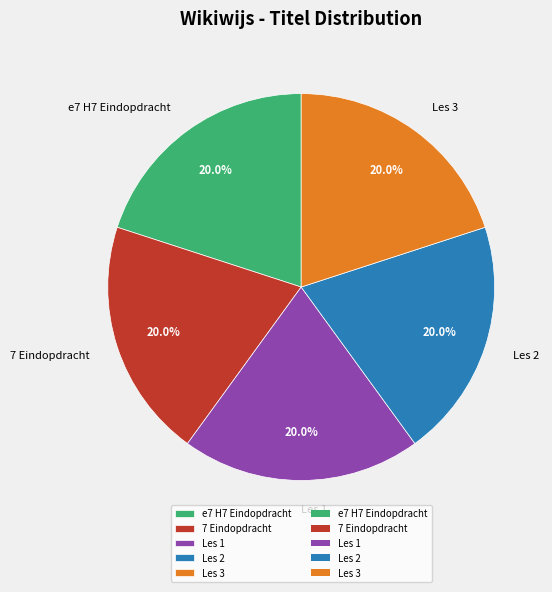

What percentage is the Les 2 slice, to the nearest percent?

20%